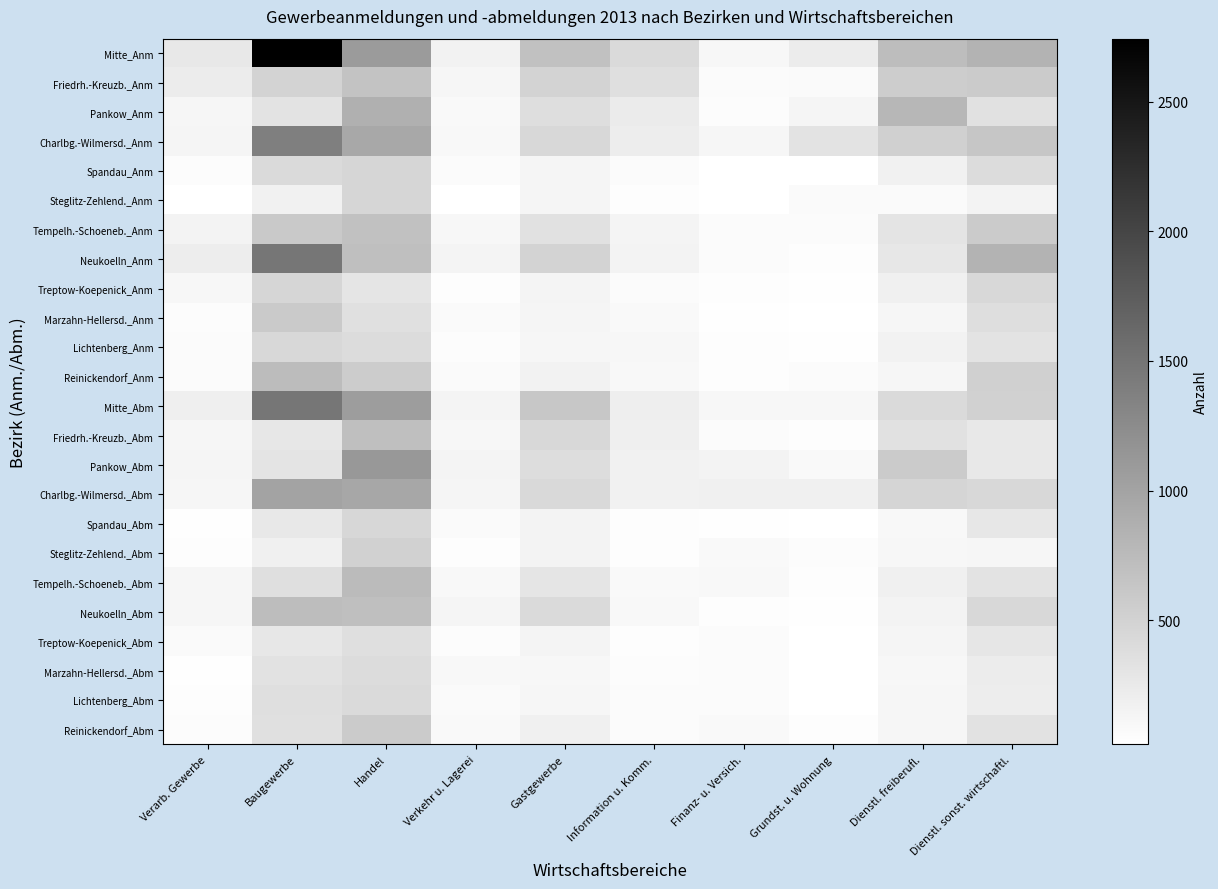

At which category is the sum across all series the highest?

Baugewerbe